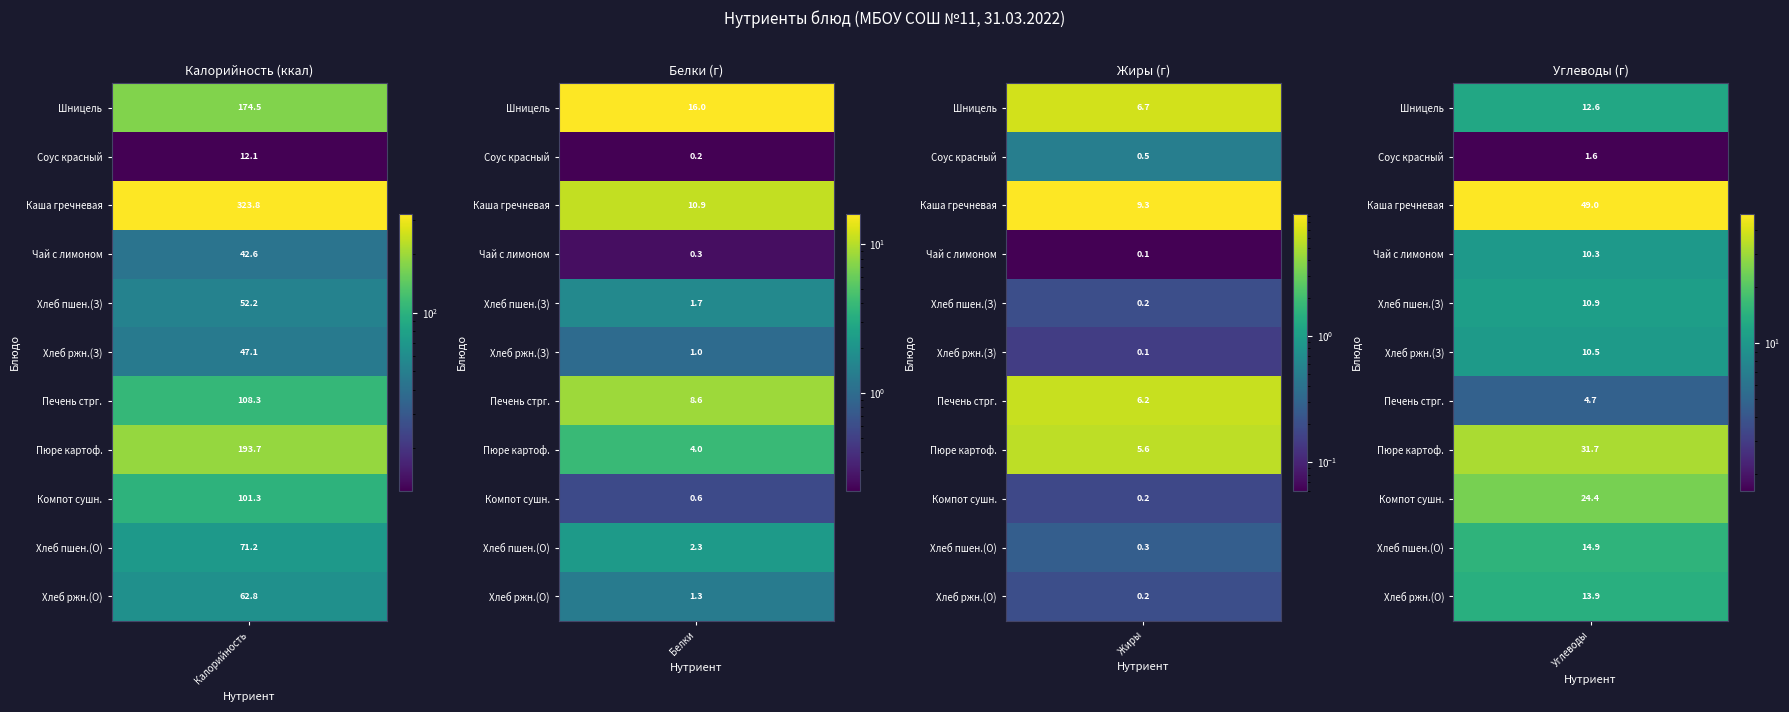

Reading left to right, transcribe all the data shown in this chart.

Калорийность: Шницель рубленный из филе птицы=174.5	Соус красный основной=12.1	Каша гречневая рассыпчатая=323.8	Чай с сахаром и лимоном=42.6	Хлеб пшеничный (завтрак)=52.2	Хлеб ржано-пшеничный (завтрак)=47.1	Печень по строгоновски=108.3	Пюре картофельное=193.7	Компот из плодов или ягод сушенных=101.3	Хлеб пшеничный (обед)=71.2	Хлеб ржано-пшеничный (обед)=62.8
Белки: Шницель рубленный из филе птицы=16.0	Соус красный основной=0.2	Каша гречневая рассыпчатая=10.9	Чай с сахаром и лимоном=0.3	Хлеб пшеничный (завтрак)=1.7	Хлеб ржано-пшеничный (завтрак)=1.0	Печень по строгоновски=8.6	Пюре картофельное=4.0	Компот из плодов или ягод сушенных=0.6	Хлеб пшеничный (обед)=2.3	Хлеб ржано-пшеничный (обед)=1.3
Жиры: Шницель рубленный из филе птицы=6.7	Соус красный основной=0.5	Каша гречневая рассыпчатая=9.3	Чай с сахаром и лимоном=0.1	Хлеб пшеничный (завтрак)=0.2	Хлеб ржано-пшеничный (завтрак)=0.1	Печень по строгоновски=6.2	Пюре картофельное=5.6	Компот из плодов или ягод сушенных=0.2	Хлеб пшеничный (обед)=0.3	Хлеб ржано-пшеничный (обед)=0.2
Углеводы: Шницель рубленный из филе птицы=12.6	Соус красный основной=1.6	Каша гречневая рассыпчатая=49.0	Чай с сахаром и лимоном=10.3	Хлеб пшеничный (завтрак)=10.9	Хлеб ржано-пшеничный (завтрак)=10.5	Печень по строгоновски=4.7	Пюре картофельное=31.7	Компот из плодов или ягод сушенных=24.4	Хлеб пшеничный (обед)=14.9	Хлеб ржано-пшеничный (обед)=13.9